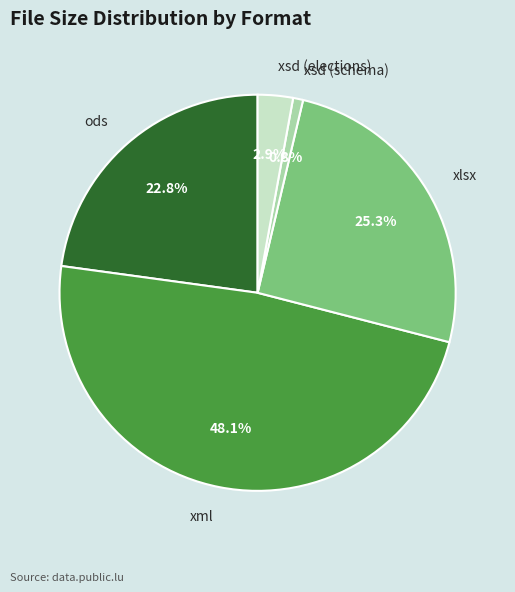

True or false: ods accounts for 23% of the total.

True